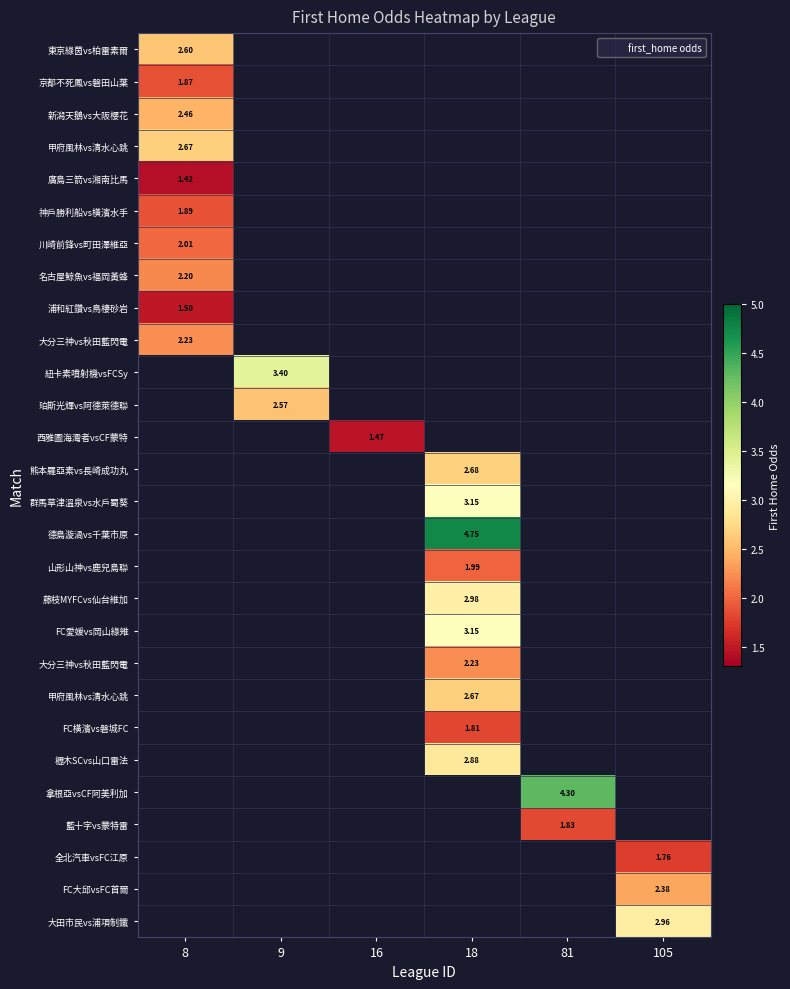

How many series are shown in this chart?

28